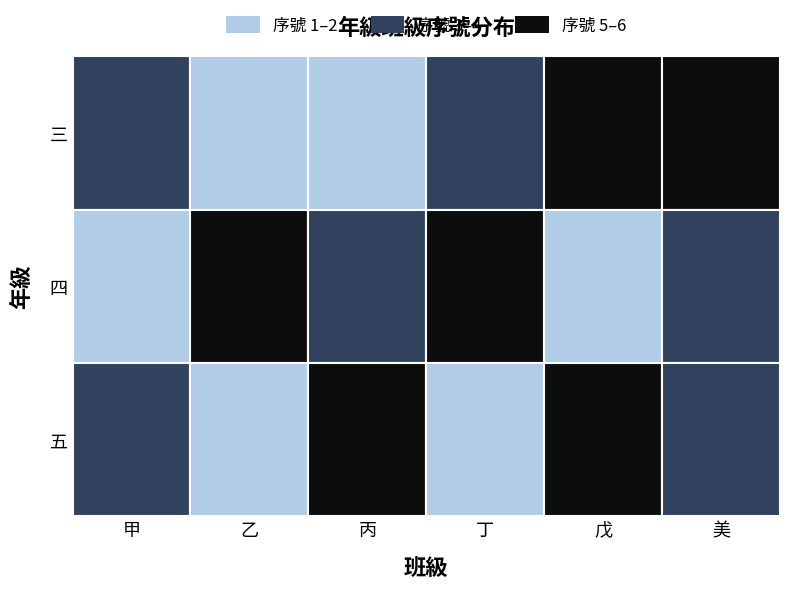

List the labels in order of 四 value, largest first.

丁, 乙, 丙, 美, 甲, 戊